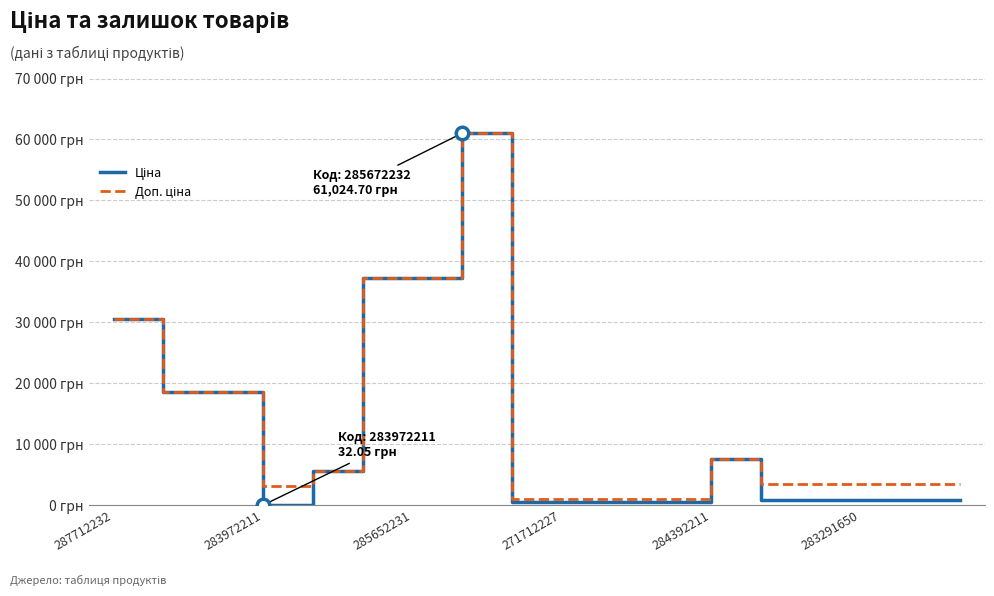

True or false: Доп. ціна and Ціна cross at least once.

False